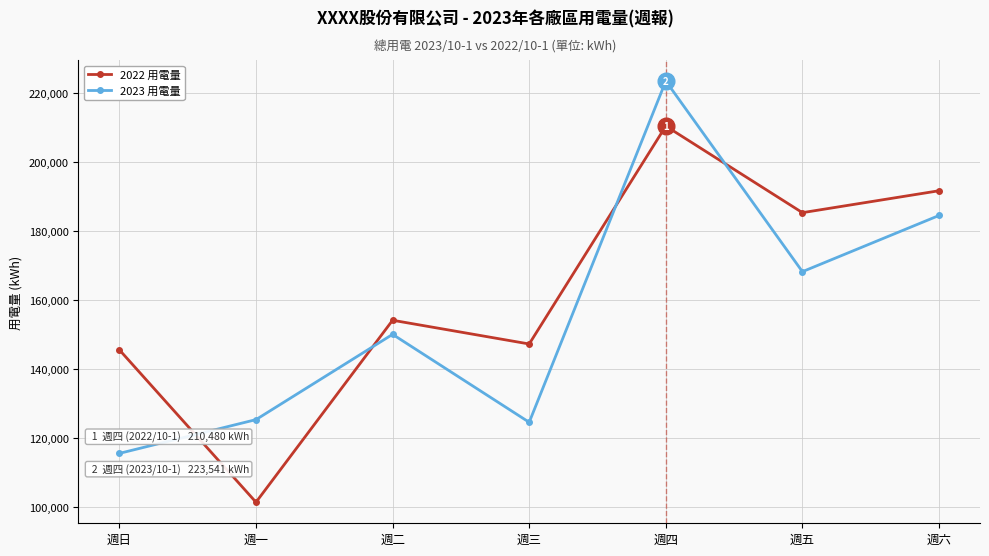

Which category has the lowest value across all series?

週一